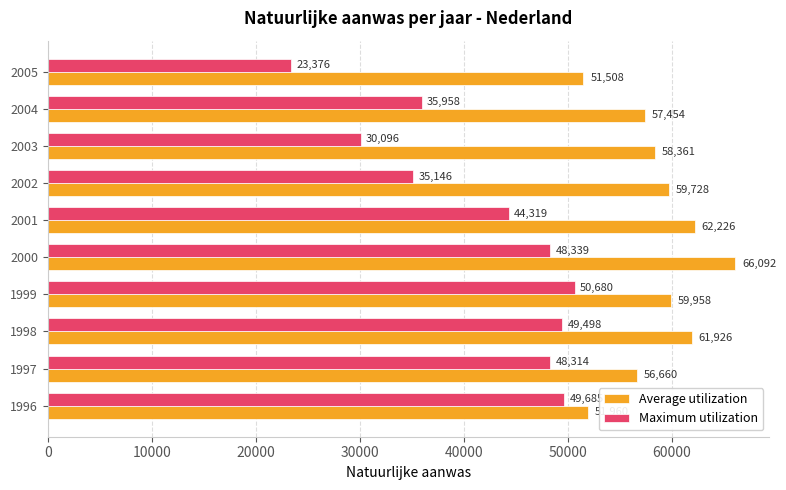

Rank the series by their maximum value, from lowest to highest.

Maximum utilization, Average utilization